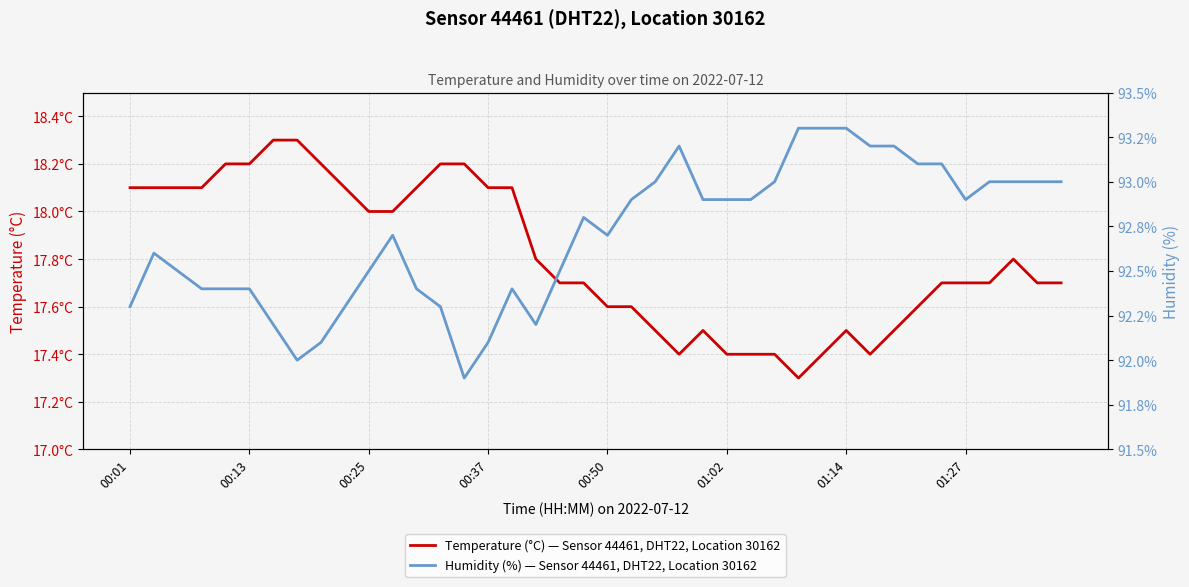

How many interior local valleys does the Humidity (%) — Sensor 44461, DHT22, Location 30162 series have?

5